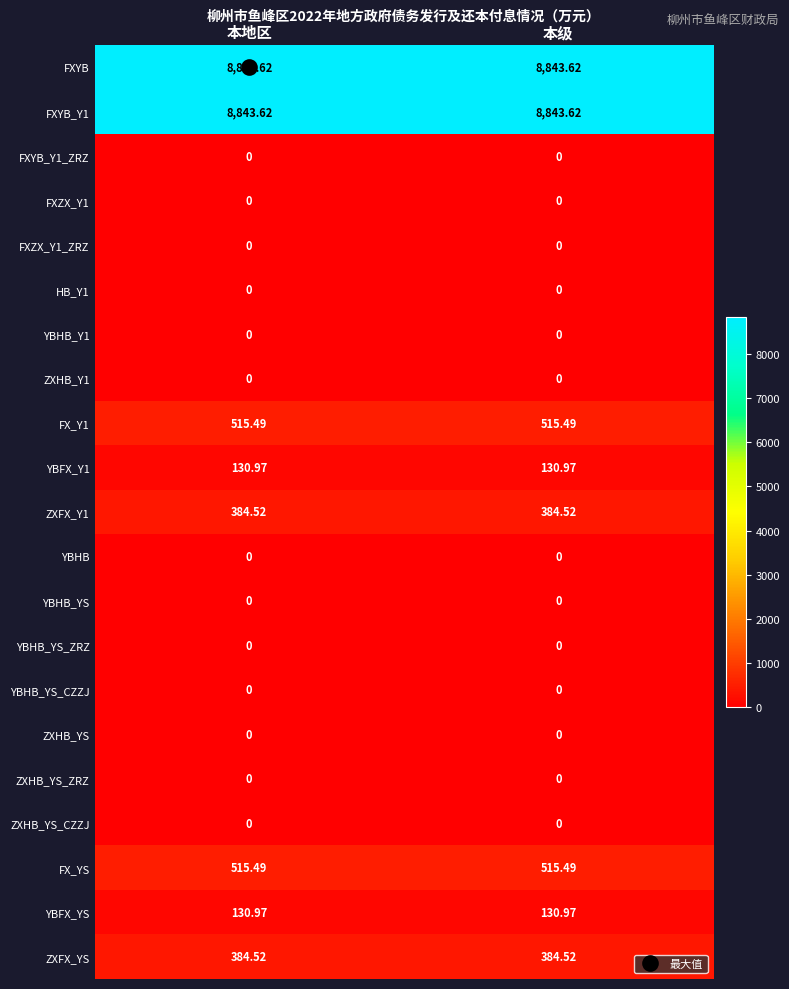

Which series has the largest range (max minus min)?

FXYB